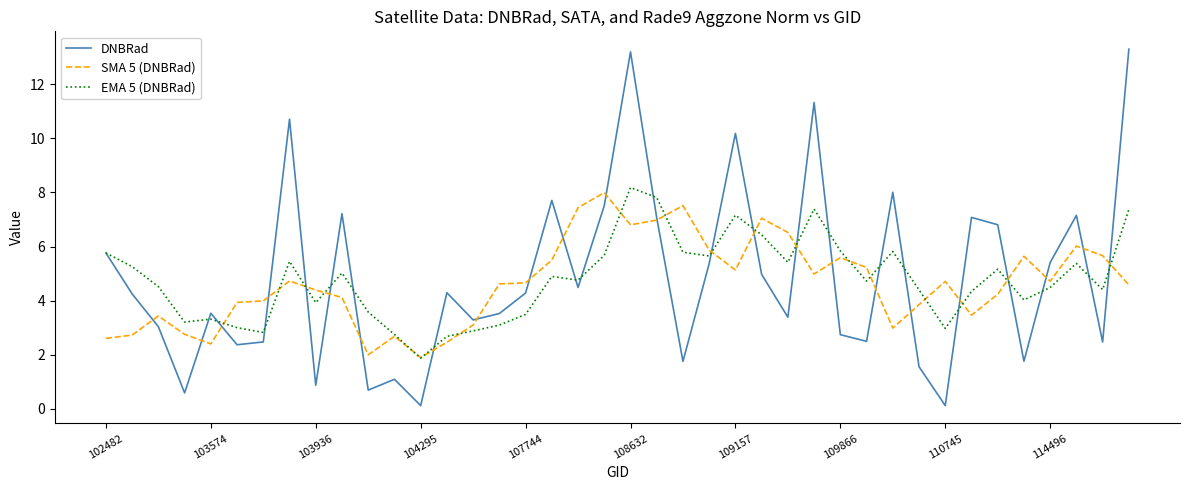

Which series has the widest spread of values?

DNBRad